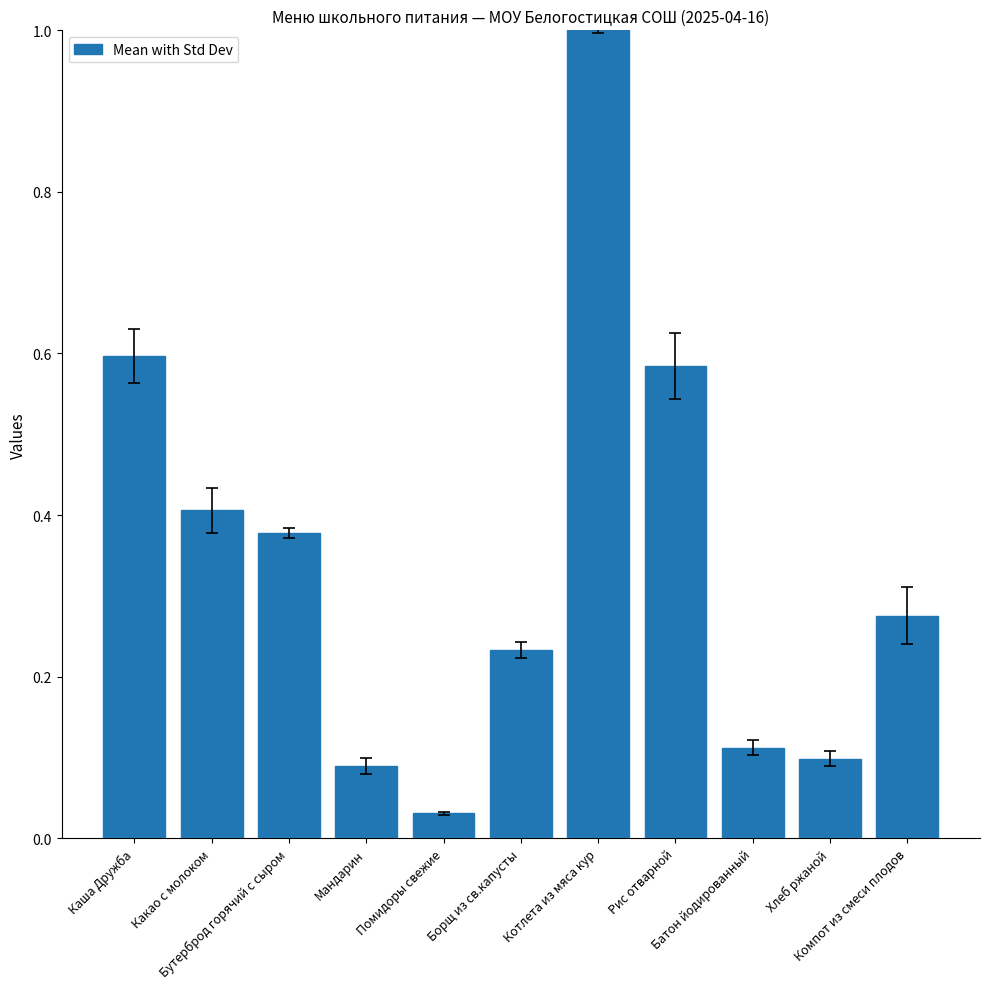

What is the difference between the maximum and minimum values?

1.0